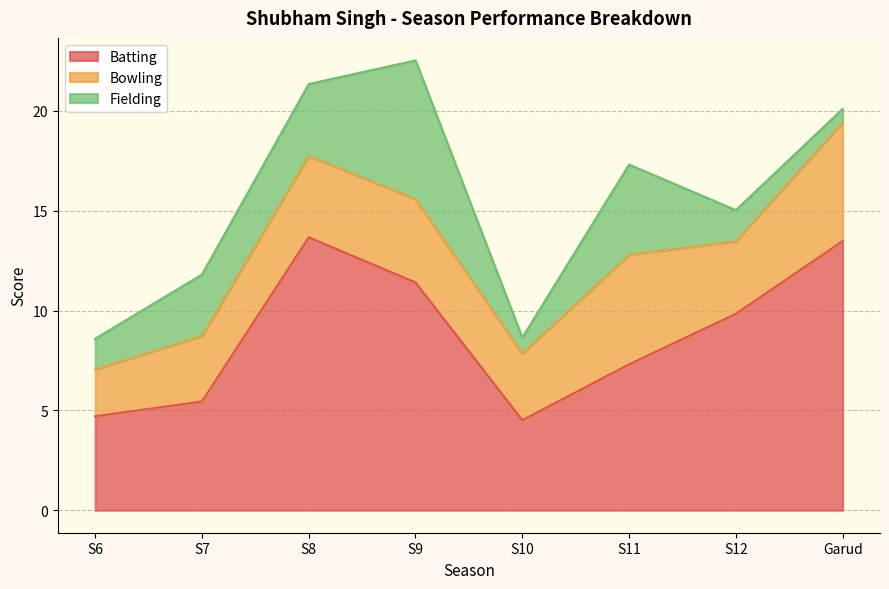

Which series changed the most between S10 and S11?

Fielding